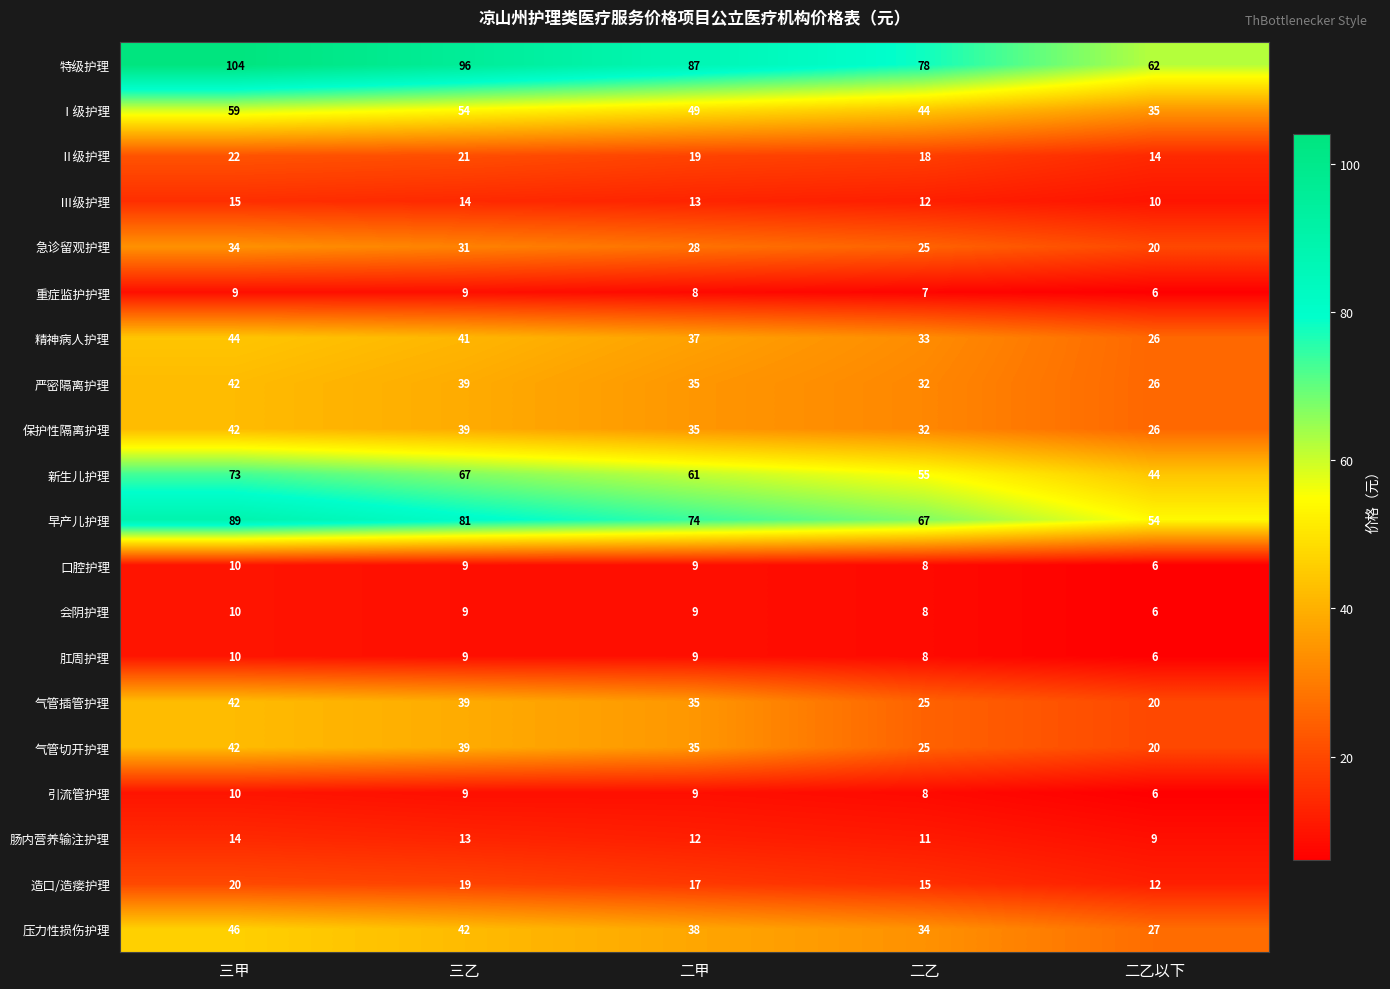

Which series has the largest total across all categories?

特级护理